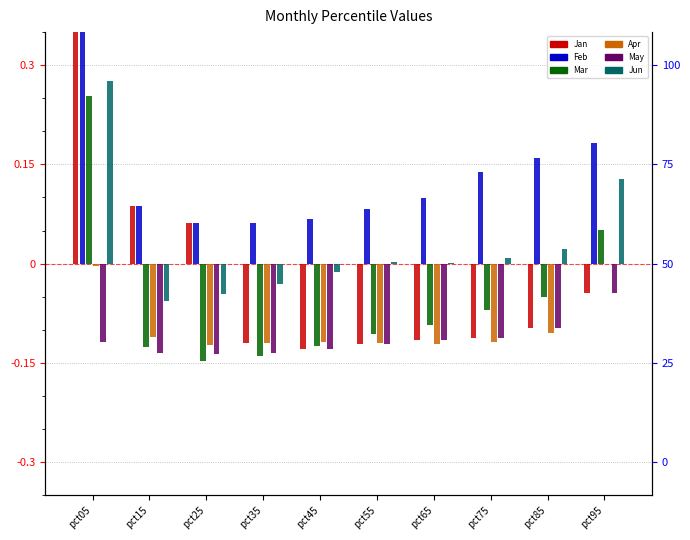

What is the difference between the maximum and minimum values in the Feb series?

0.4